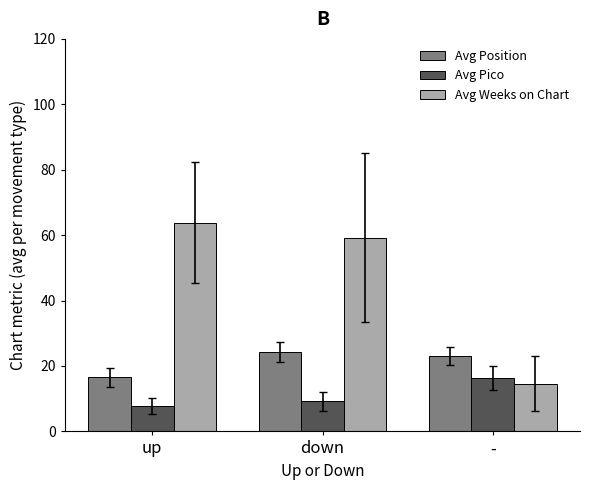

What is the value of the Avg Position bar at the 1st from the left?

16.6